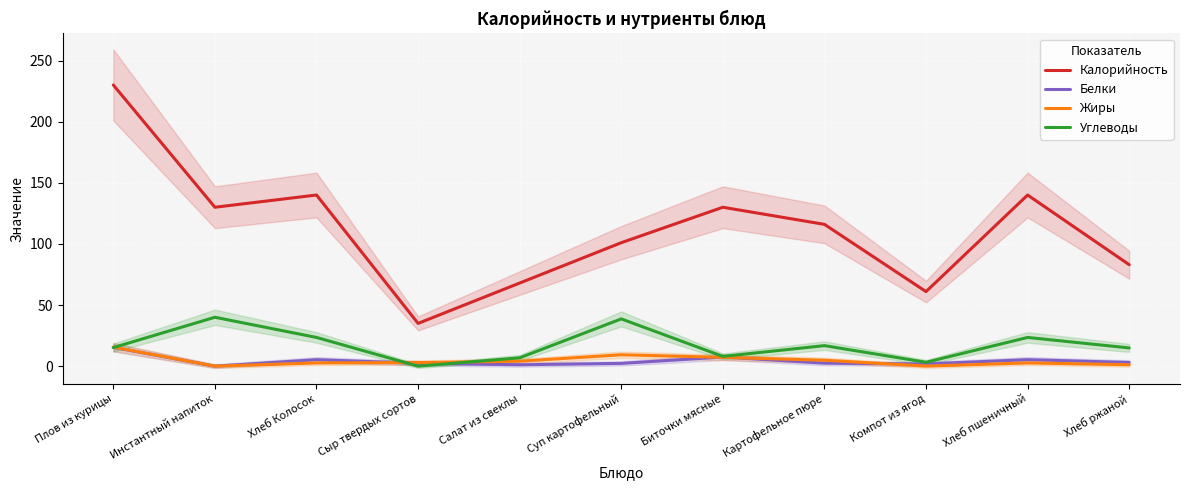

List the labels in order of Жиры value, largest first.

Плов из курицы, Суп картофельный, Биточки мясные, Картофельное пюре, Салат из свеклы, Сыр твердых сортов, Хлеб Колосок, Хлеб пшеничный, Хлеб ржаной, Компот из ягод, Инстантный напиток